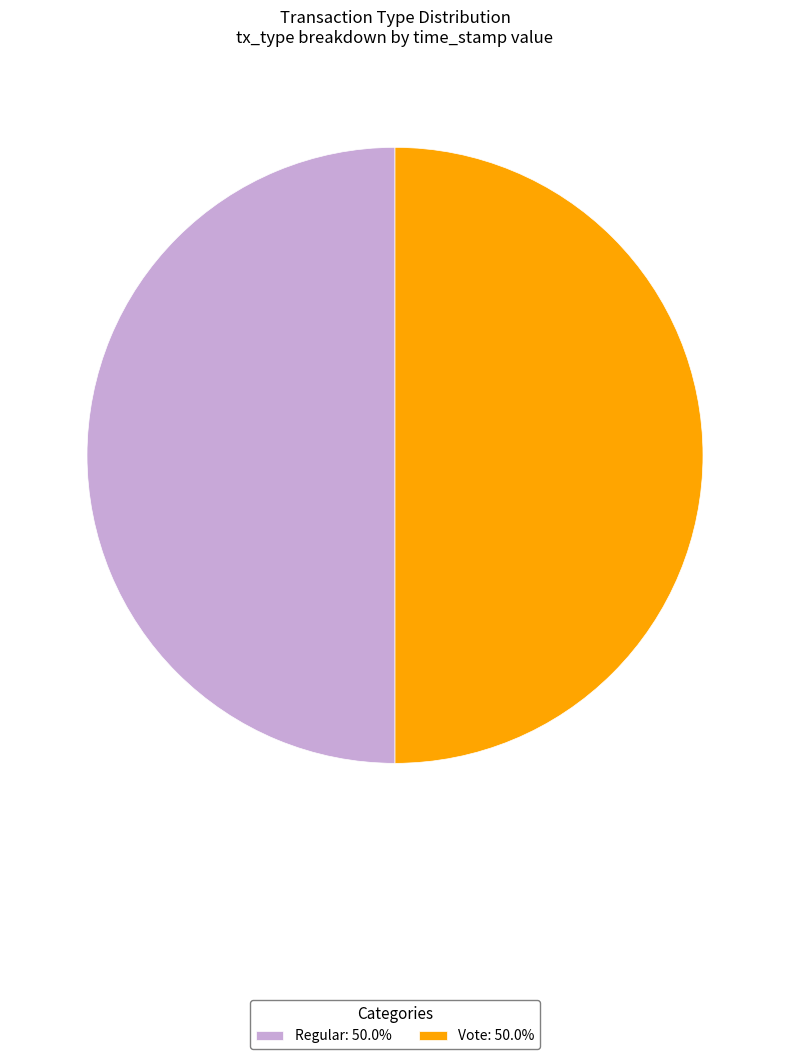

What is the ratio of the value at Regular to the value at Vote?

1.0